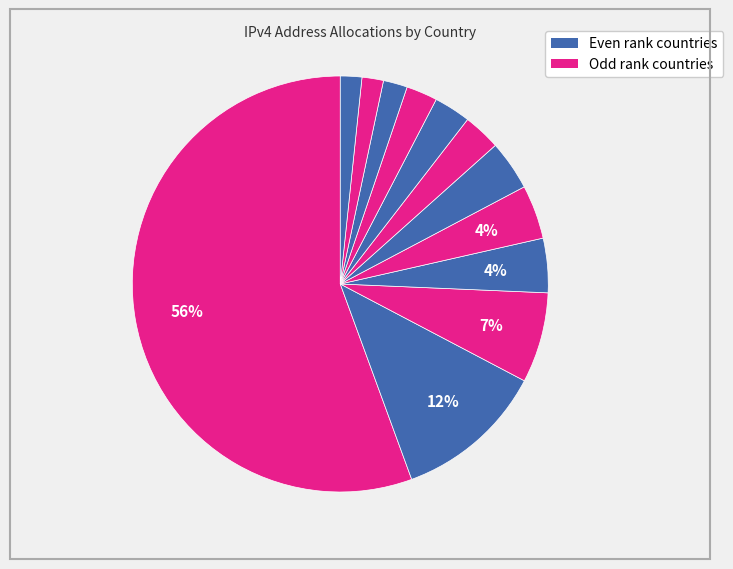

How many segments does this pie chart have?

12